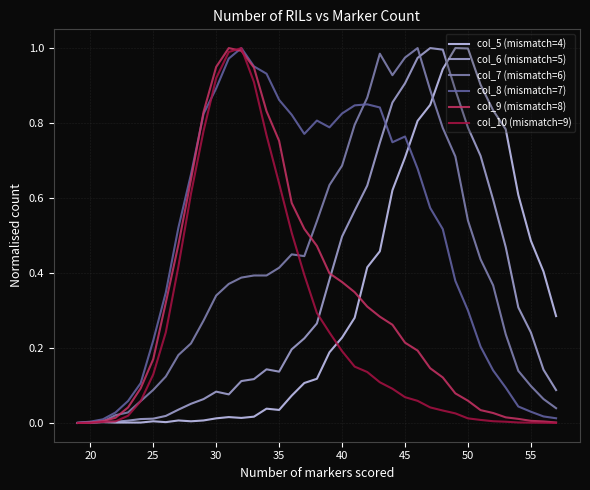

Which series has the largest total across all categories?

col_8 (mismatch=7)